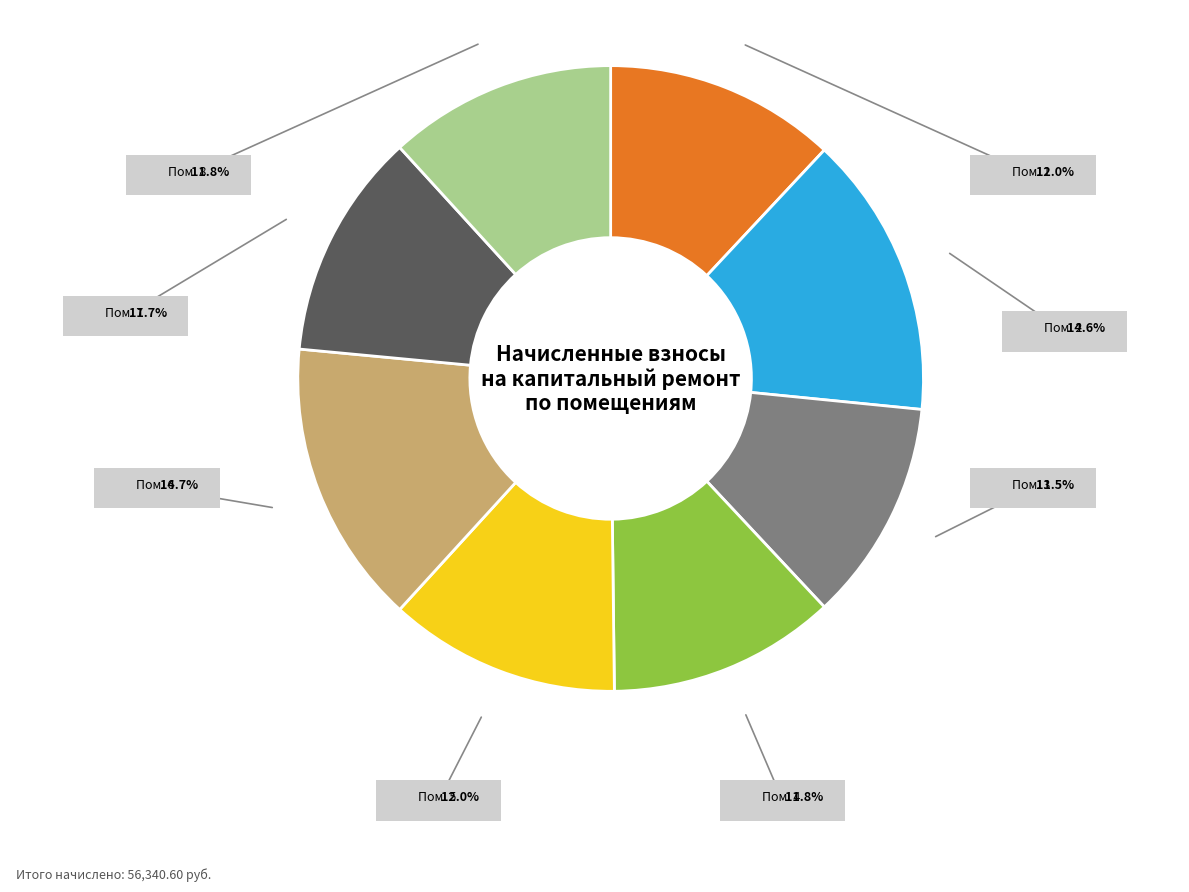

Is there a majority slice in this chart?

No